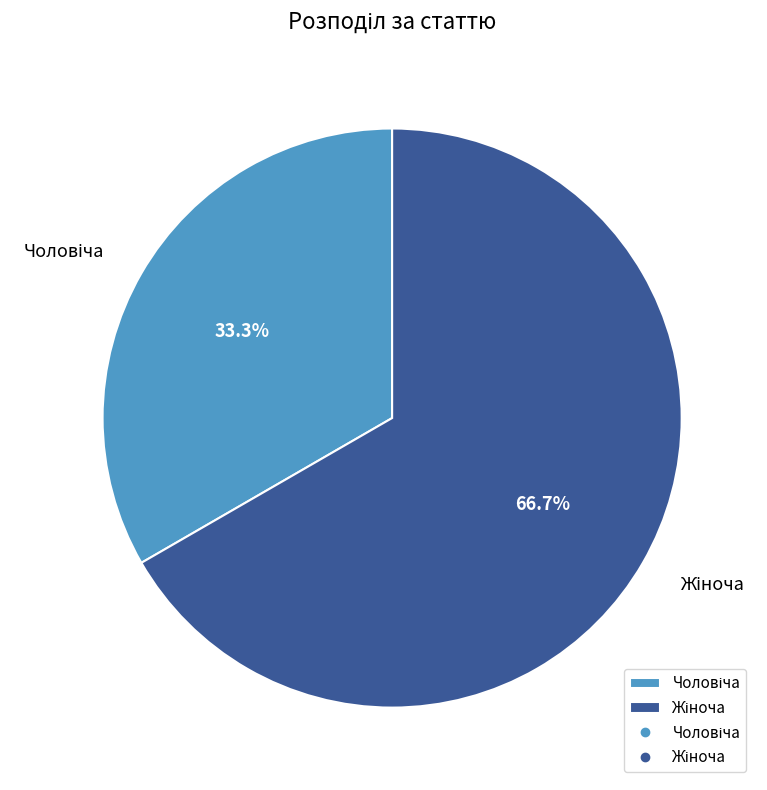

How many segments does this pie chart have?

2